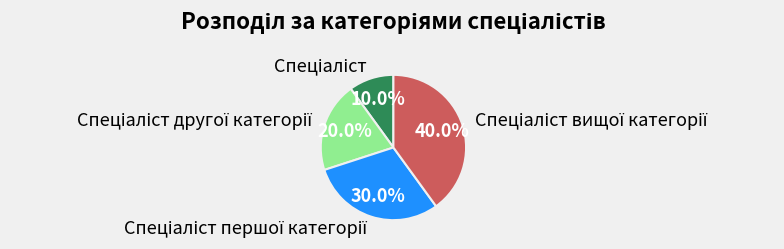

Is there a majority slice in this chart?

No